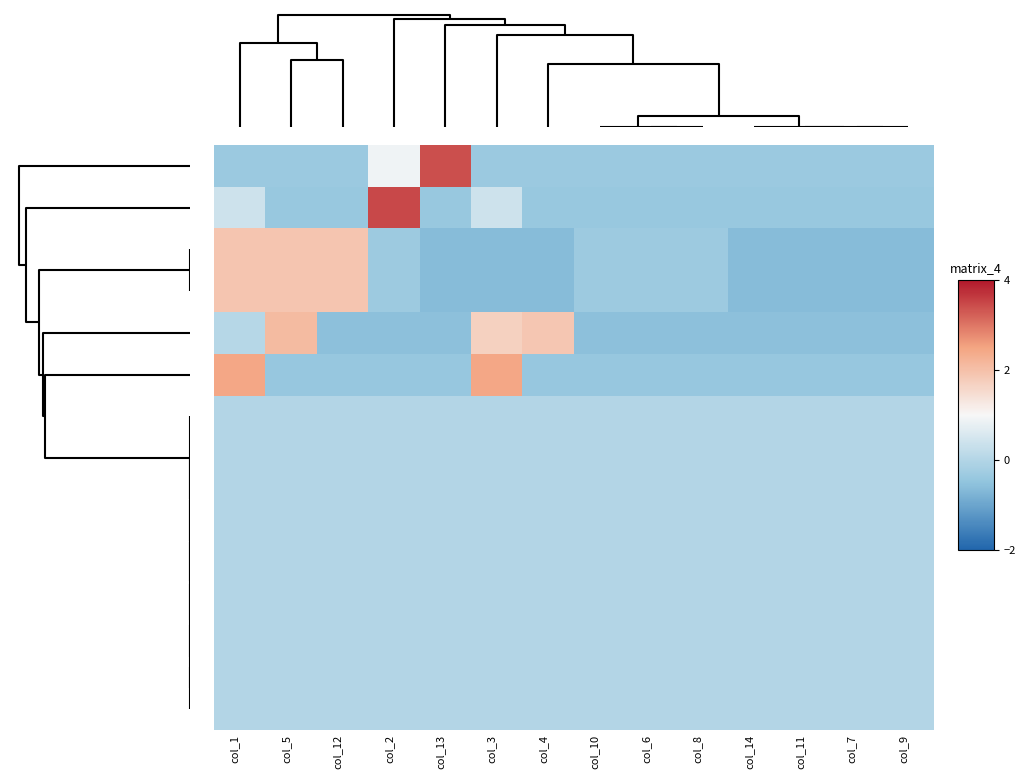

How many data points does each series have?

14